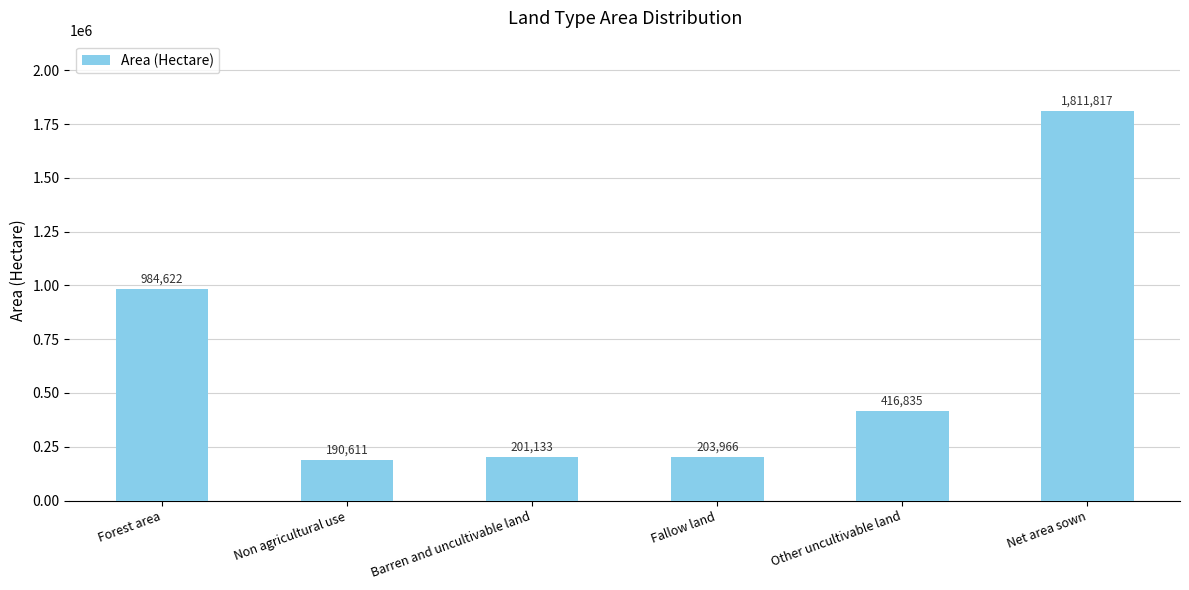

Reading left to right, what are all the values shown in this chart?

Forest area=984622	Non agricultural use=190611	Barren and uncultivable land=201133	Fallow land=203966	Other uncultivable land=416835	Net area sown=1811817